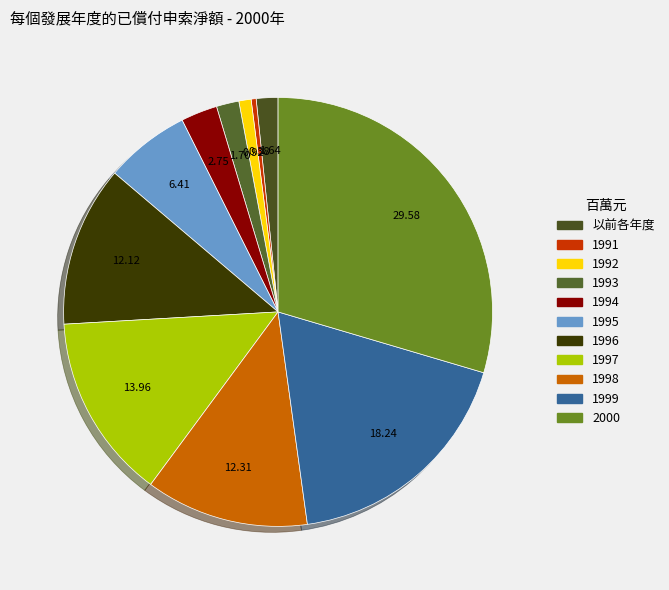

Is it true that 2000 is 30% of the pie?

True